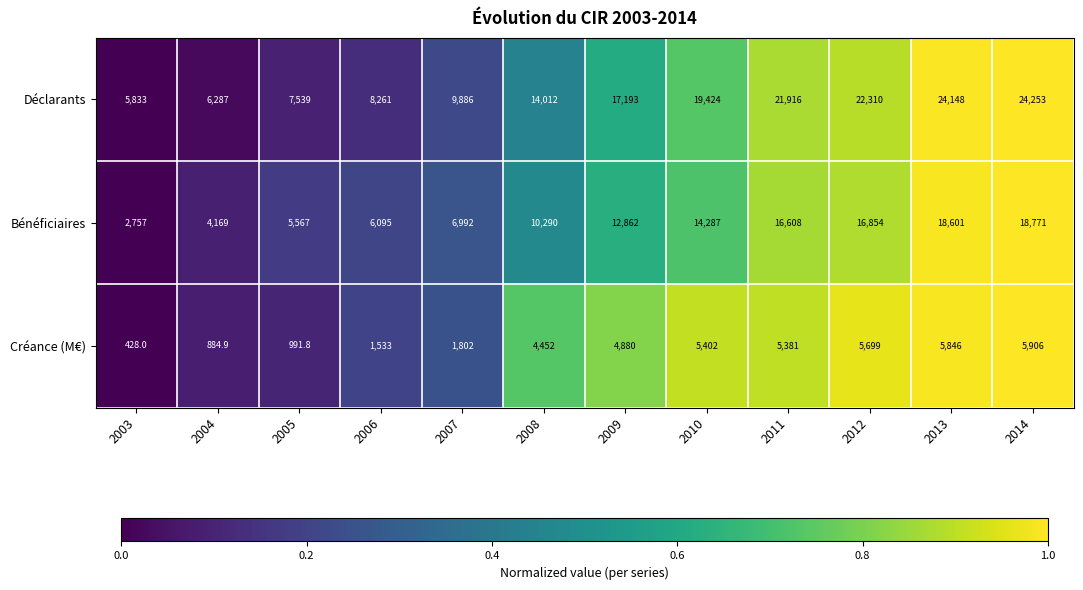

What is the difference between the highest and lowest values at 2005?

6547.2